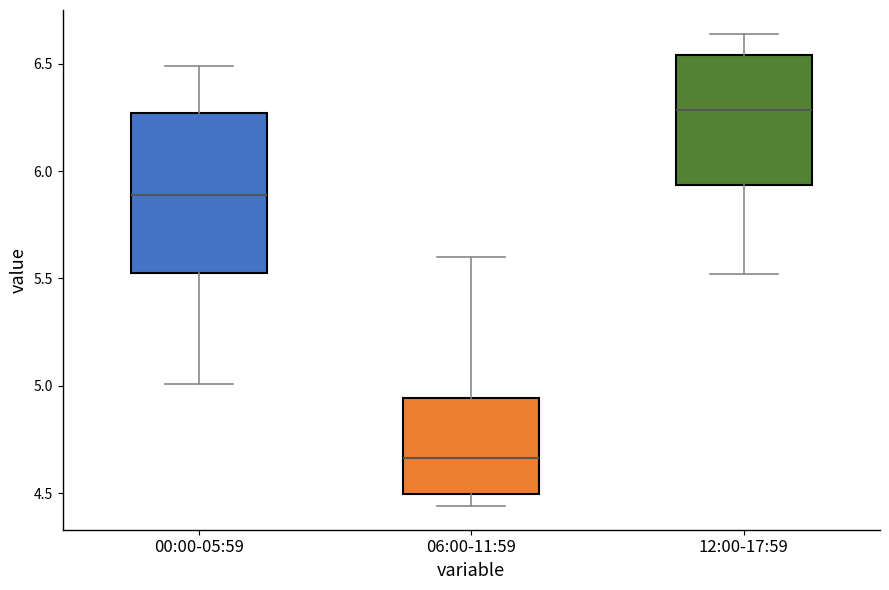

Which box is the tallest, from its lower edge to its upper edge?

00:00-05:59